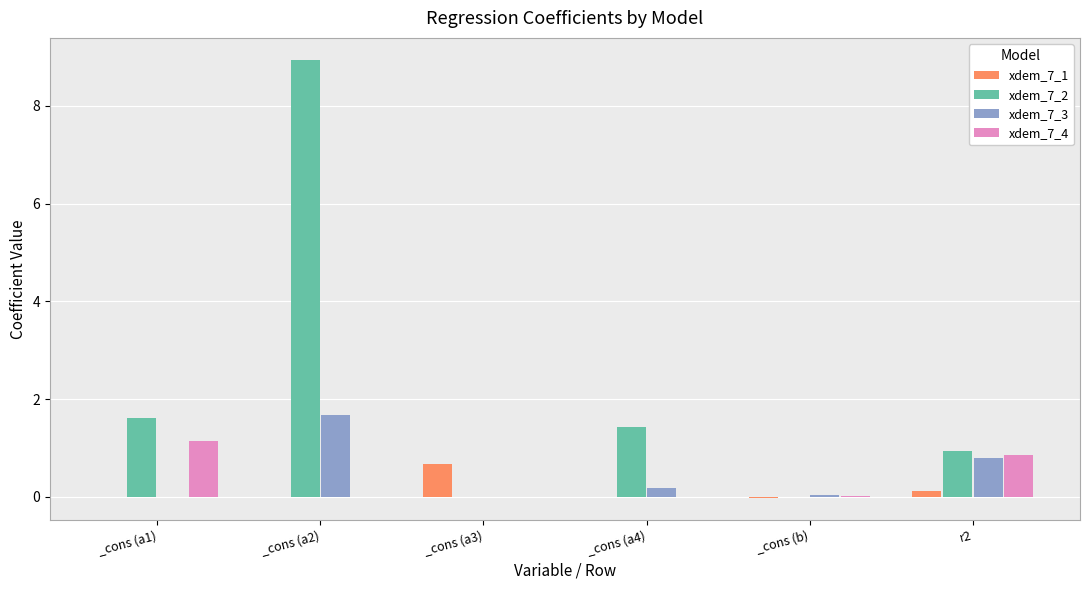

Which category has the highest value in the xdem_7_1 series?

_cons (a3)